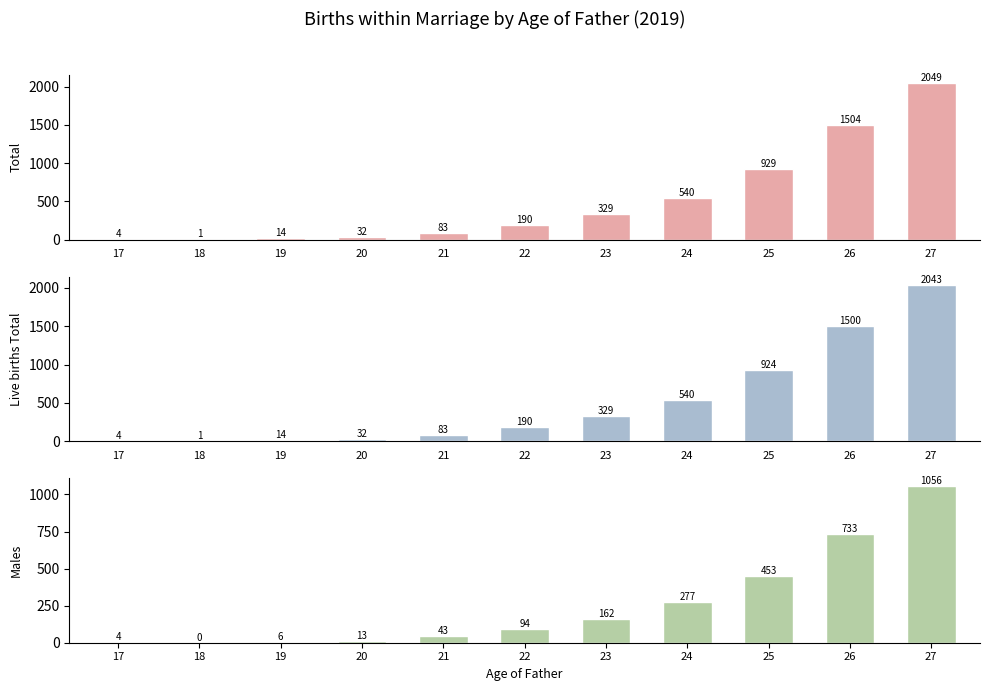

Rank the series by their maximum value, from highest to lowest.

Total, Live births Total, Males